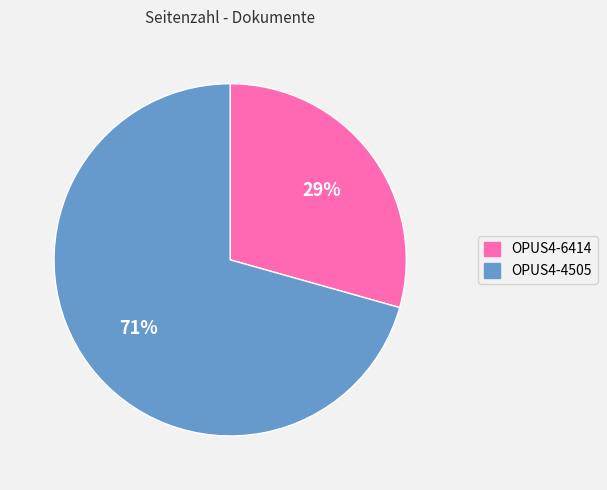

Which slice represents more than half of the pie?

OPUS4-4505